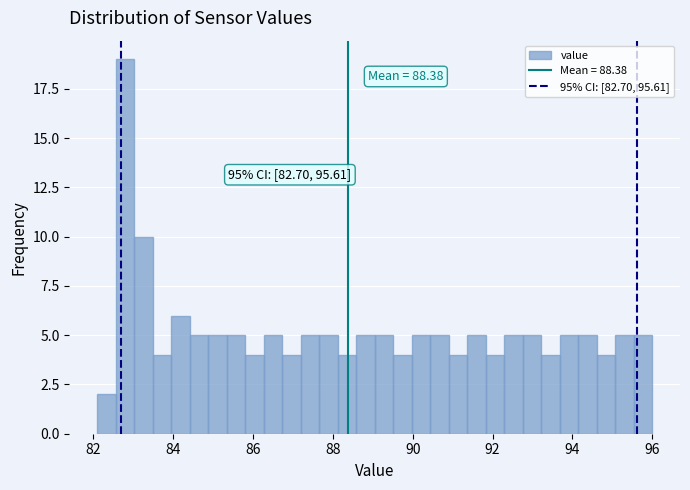

Read against the x-axis, roughly where is the centre of the tallest bar?

82.8